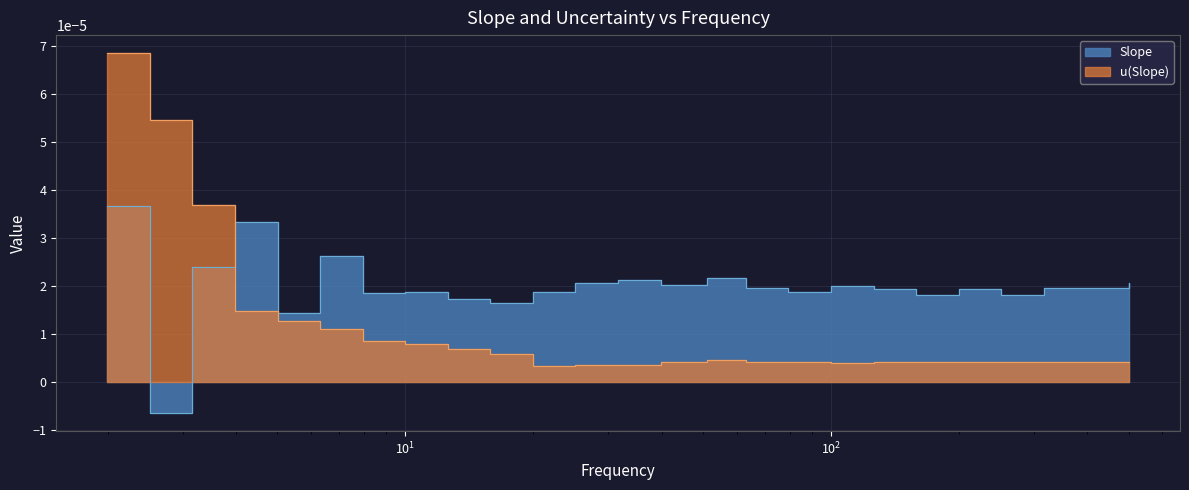

What position from the right is 10?

18